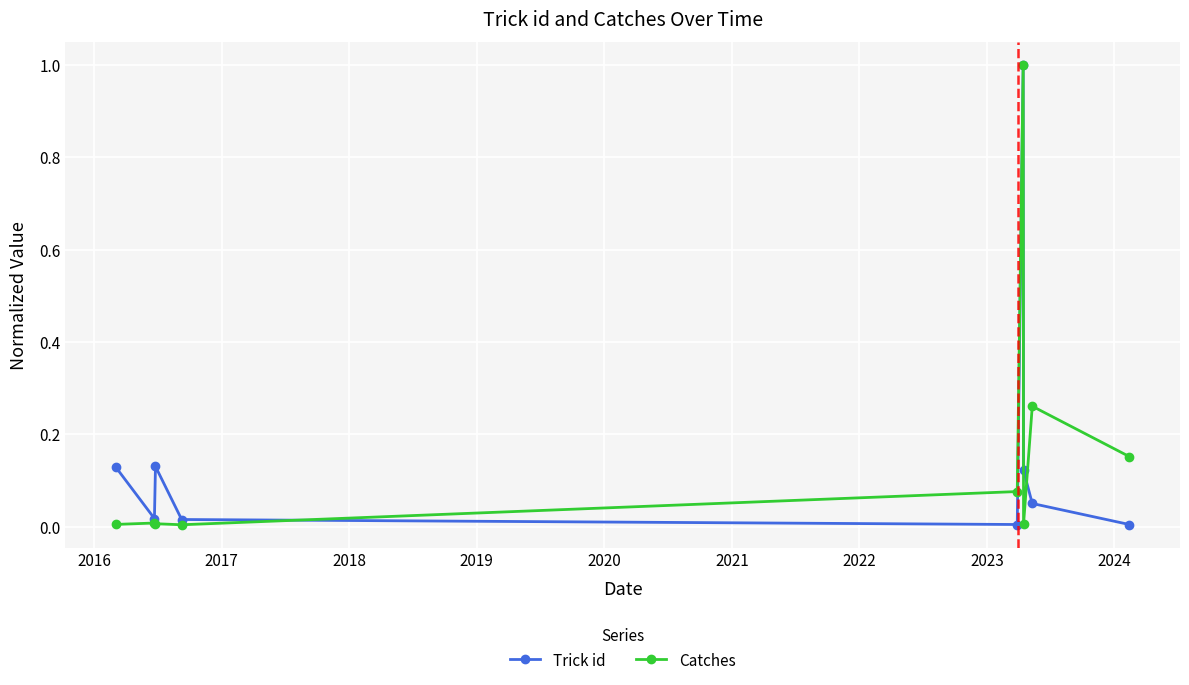

In Catches, how many points are higher than both neighbors (excluding endpoints)?

3